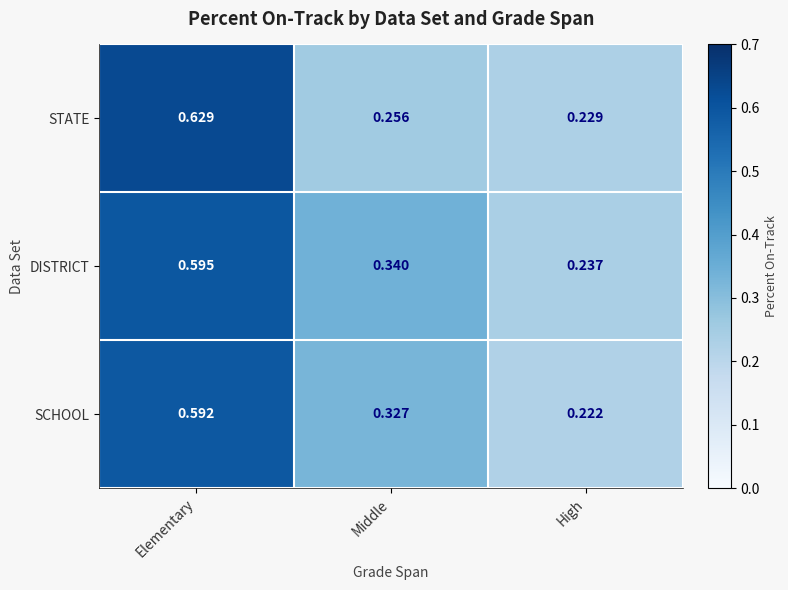

At which label does SCHOOL reach its peak?

Elementary